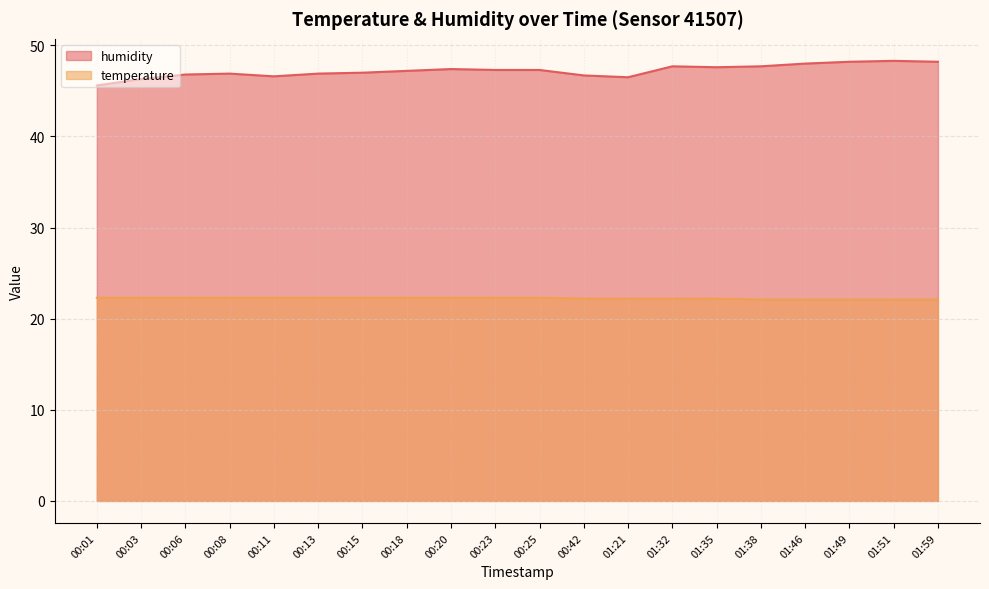

What is the approximate value of temperature at 00:06?

22.3